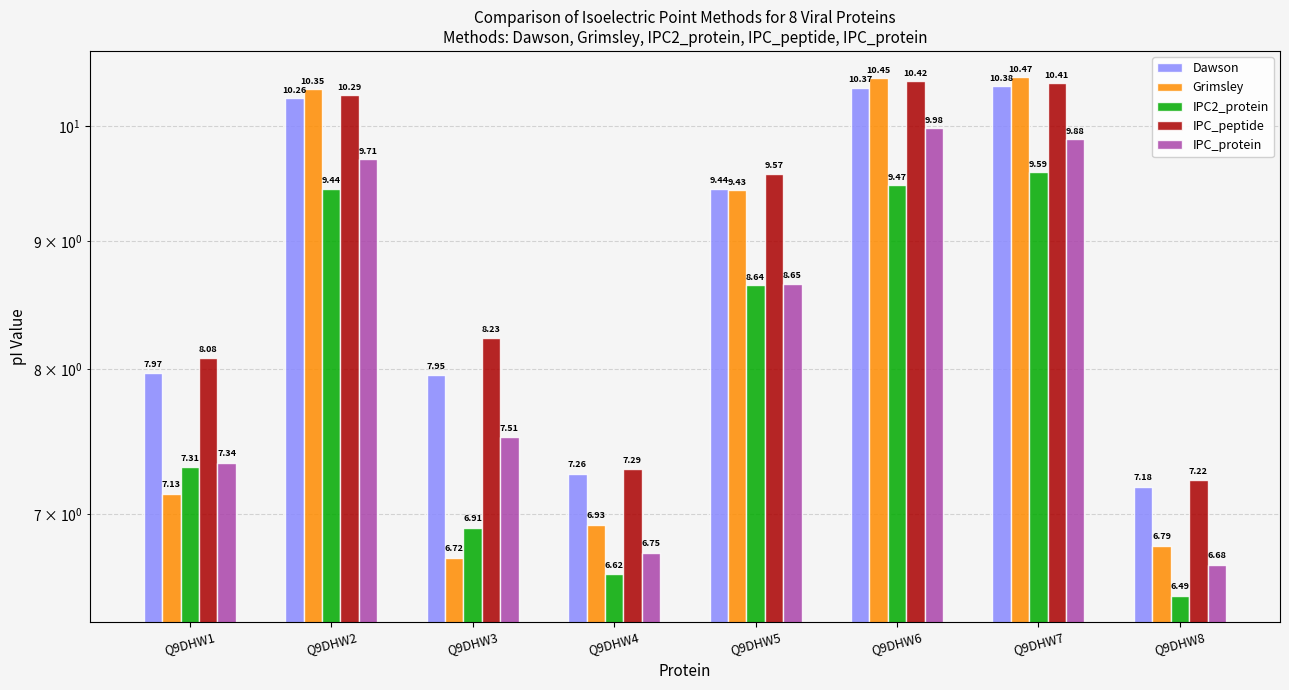

What is the greatest value displayed?

10.5